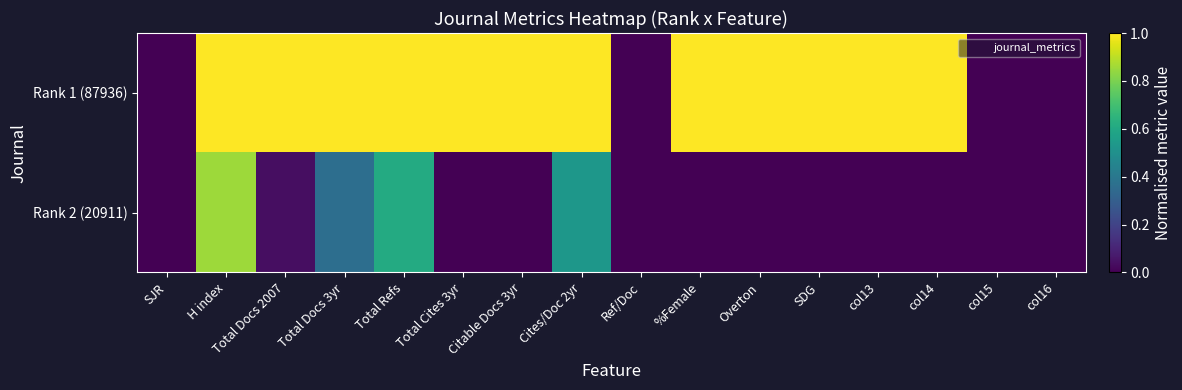

Reading right to left, extract all data points from this chart.

Rank 1 (87936): col16=0.0	col15=0.0	col14=1.0	col13=1.0	SDG=1.0	Overton=1.0	%Female=1.0	Ref/Doc=0.0	Cites/Doc 2yr=1.0	Citable Docs 3yr=1.0	Total Cites 3yr=1.0	Total Refs=1.0	Total Docs 3yr=1.0	Total Docs 2007=1.0	H index=1.0	SJR=0.0
Rank 2 (20911): col16=0.0	col15=0.0	col14=0.0	col13=0.0	SDG=0.0	Overton=0.0	%Female=0.0	Ref/Doc=0.0	Cites/Doc 2yr=0.5	Citable Docs 3yr=0.0	Total Cites 3yr=0.0	Total Refs=0.6	Total Docs 3yr=0.4	Total Docs 2007=0.0	H index=0.9	SJR=0.0